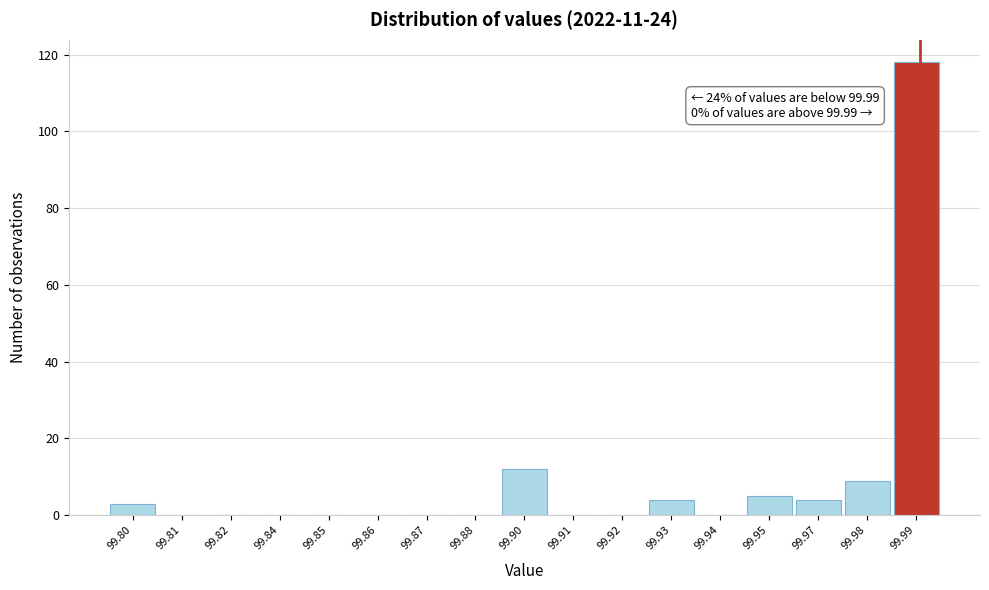

Reading right to left, transcribe all the data shown in this chart.

99.99=118	99.98=9	99.97=4	99.95=5	99.94=0	99.93=4	99.92=0	99.91=0	99.90=12	99.88=0	99.87=0	99.86=0	99.85=0	99.84=0	99.82=0	99.81=0	99.80=3